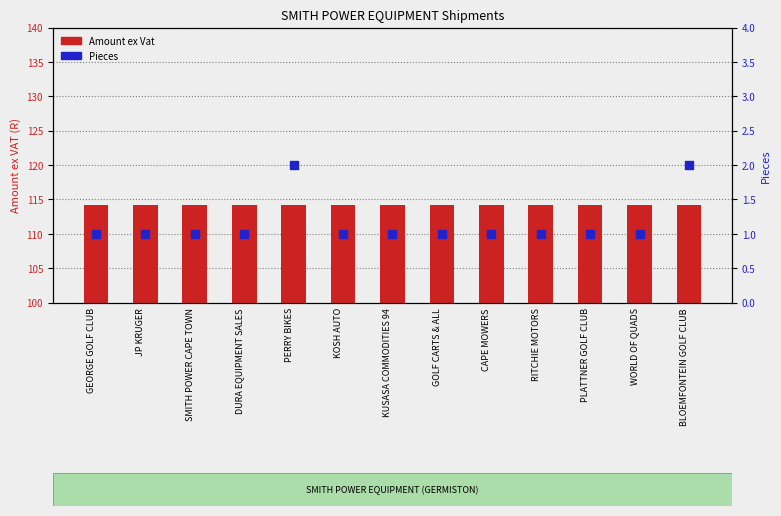

At how many categories does at least one series exceed 98?

13